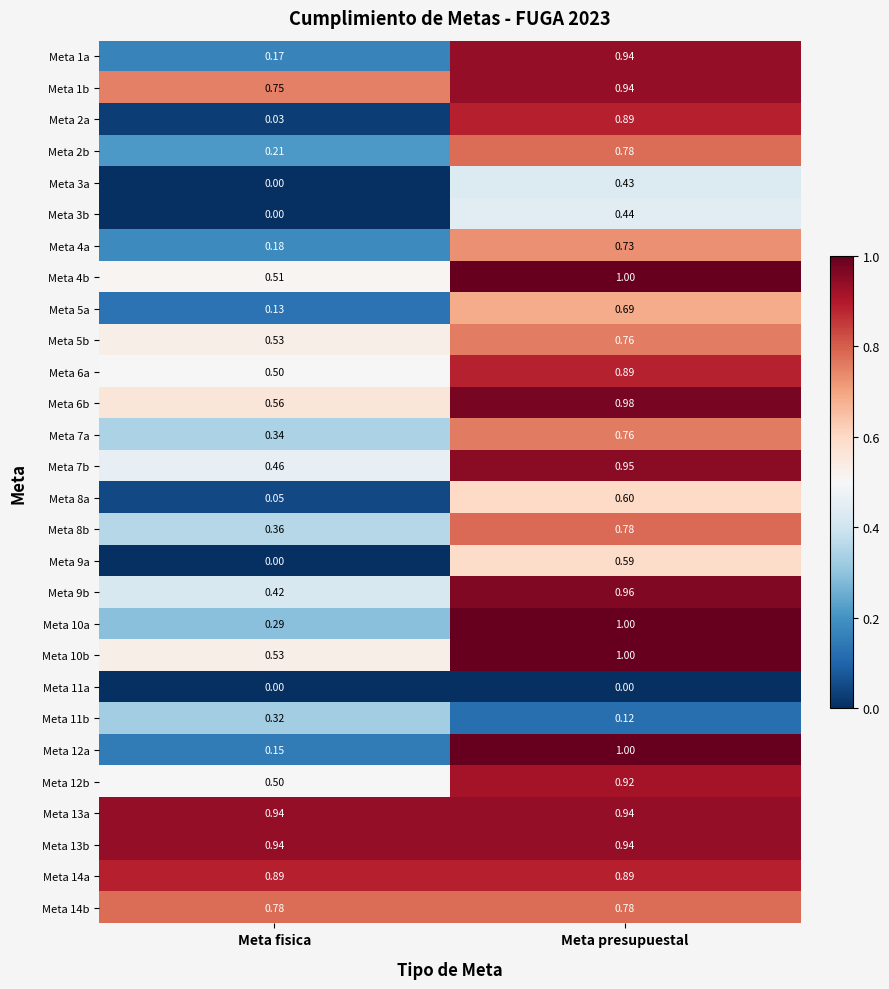

Rank the categories by Meta 2b value from highest to lowest.

Meta presupuestal, Meta fisica